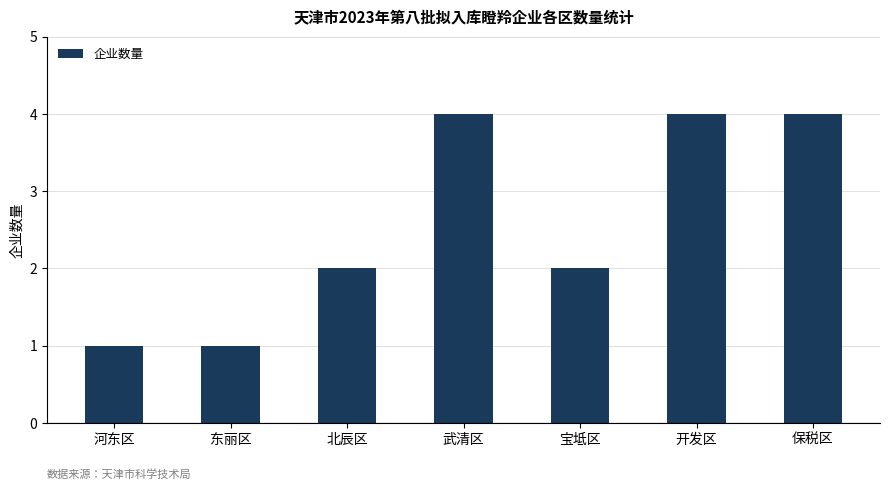

What is the difference between the maximum and minimum values?

3